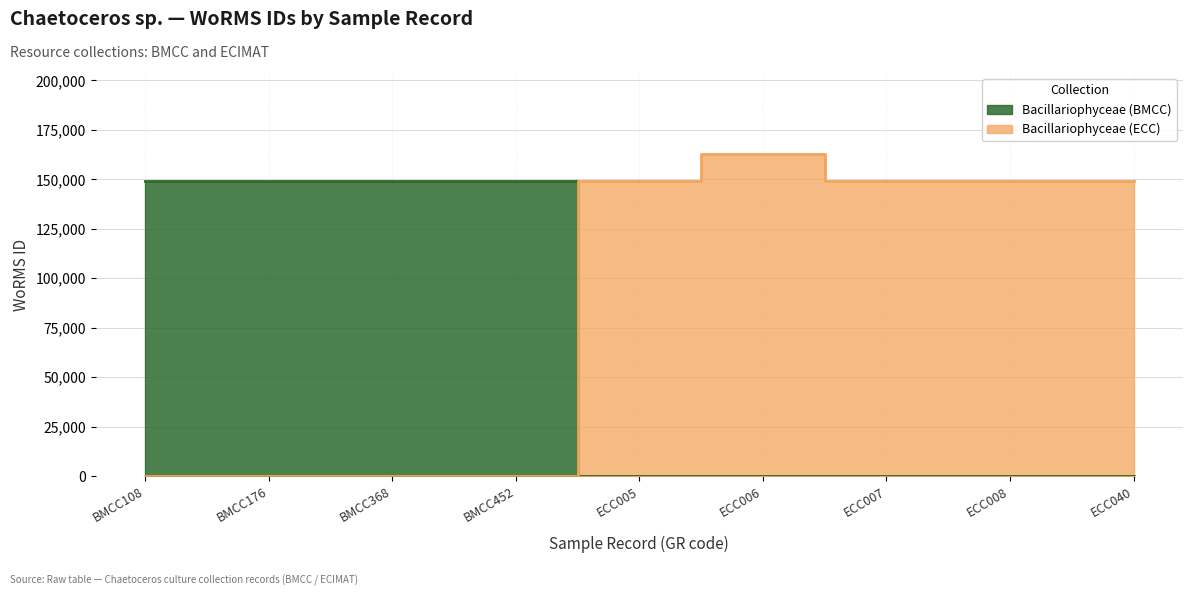

Read the Bacillariophyceae (BMCC) value at BMCC368, to the nearest 50.

149000